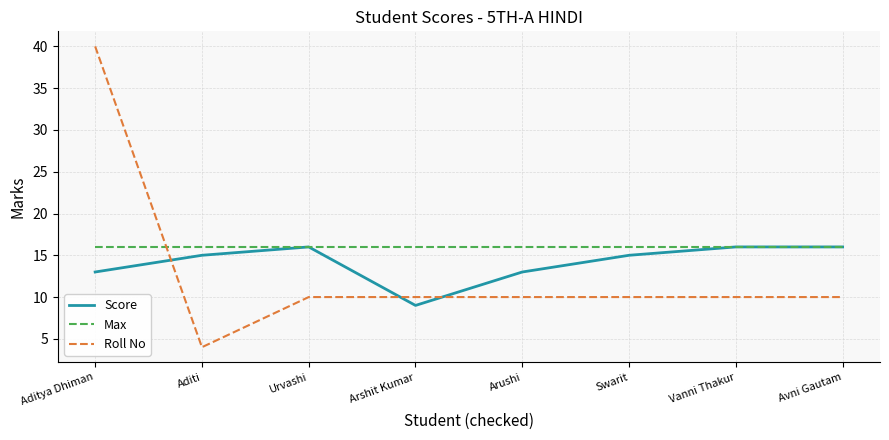

What is the difference between the Score values at Arshit Kumar and Arushi?

4